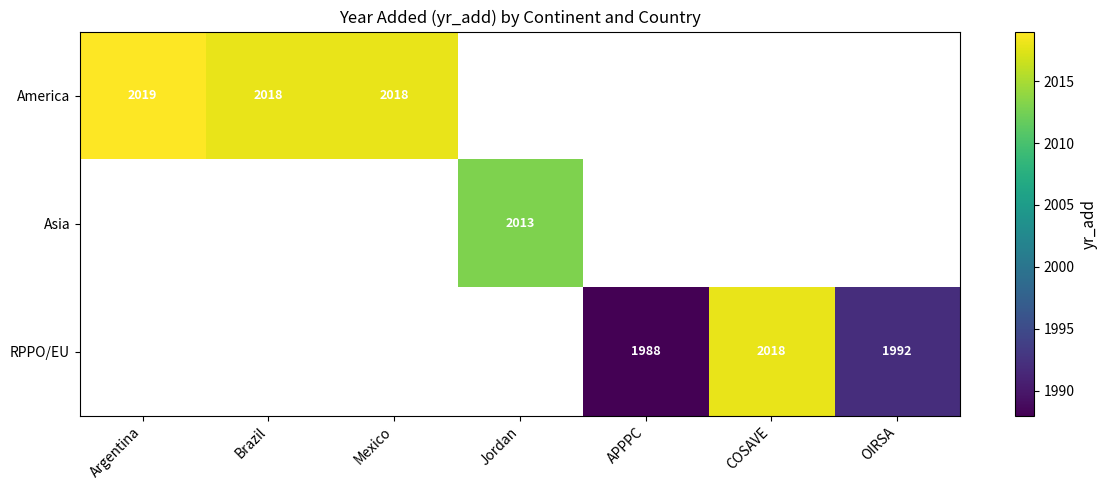

The America series shows 3453 at Brazil. True or false?

False